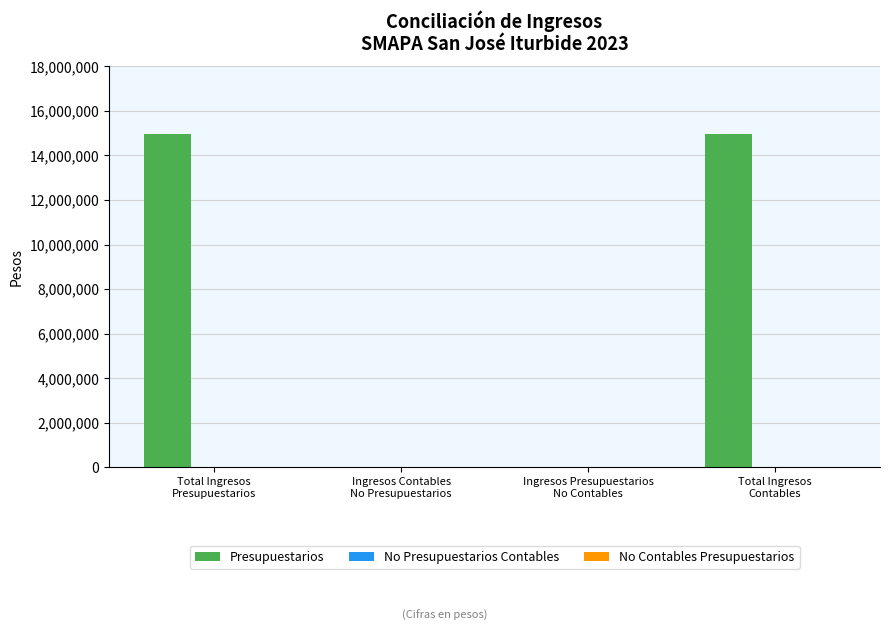

What is the sum of all values?

29918116.0